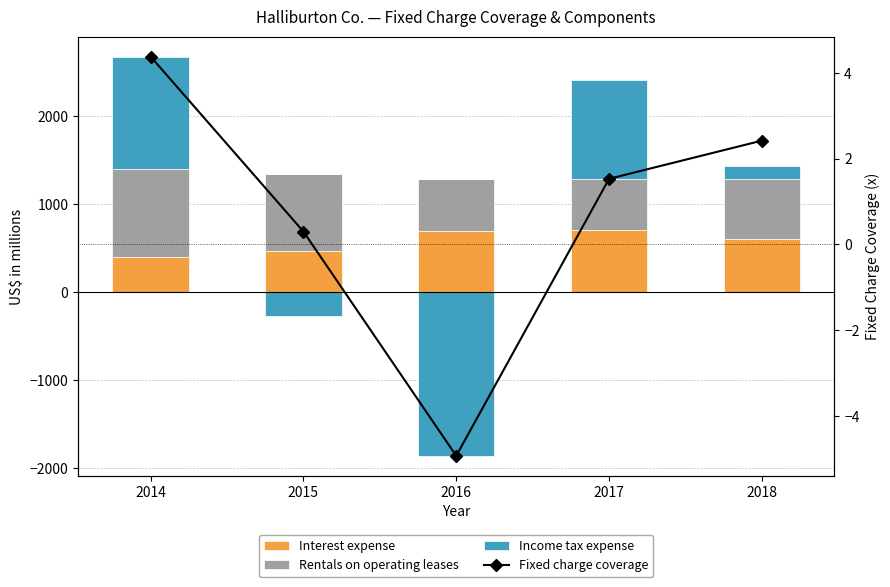

Which has a higher value, 2017 or 2014?

2017